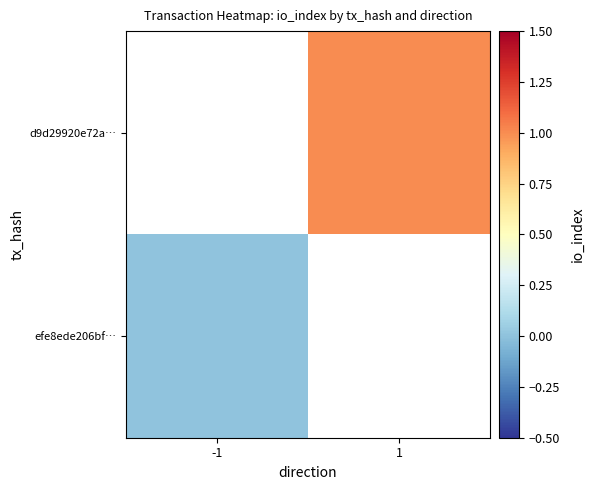

Is the value of efe8ede206bf… at -1 greater than the value of d9d29920e72a… at 1?

No